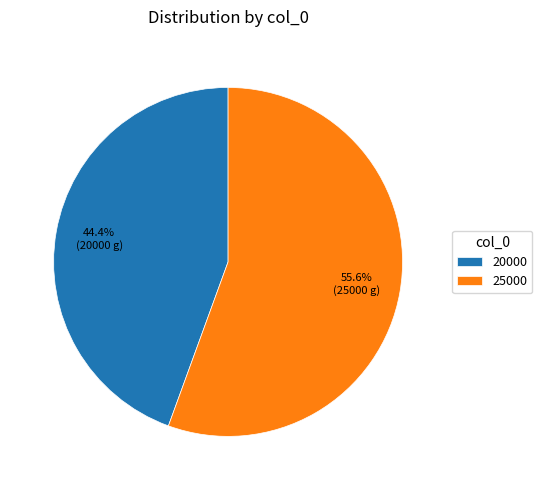

Which category has the biggest portion of the pie?

25000